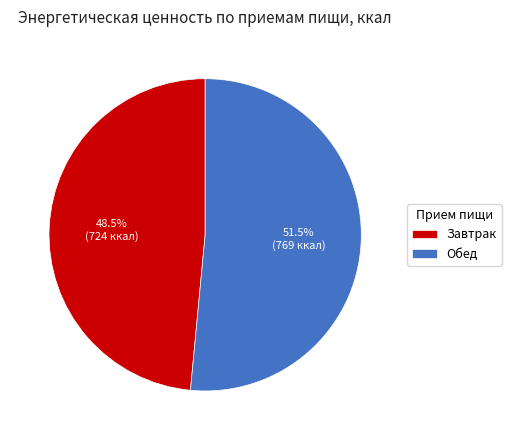

What is the largest slice in the pie chart?

Обед